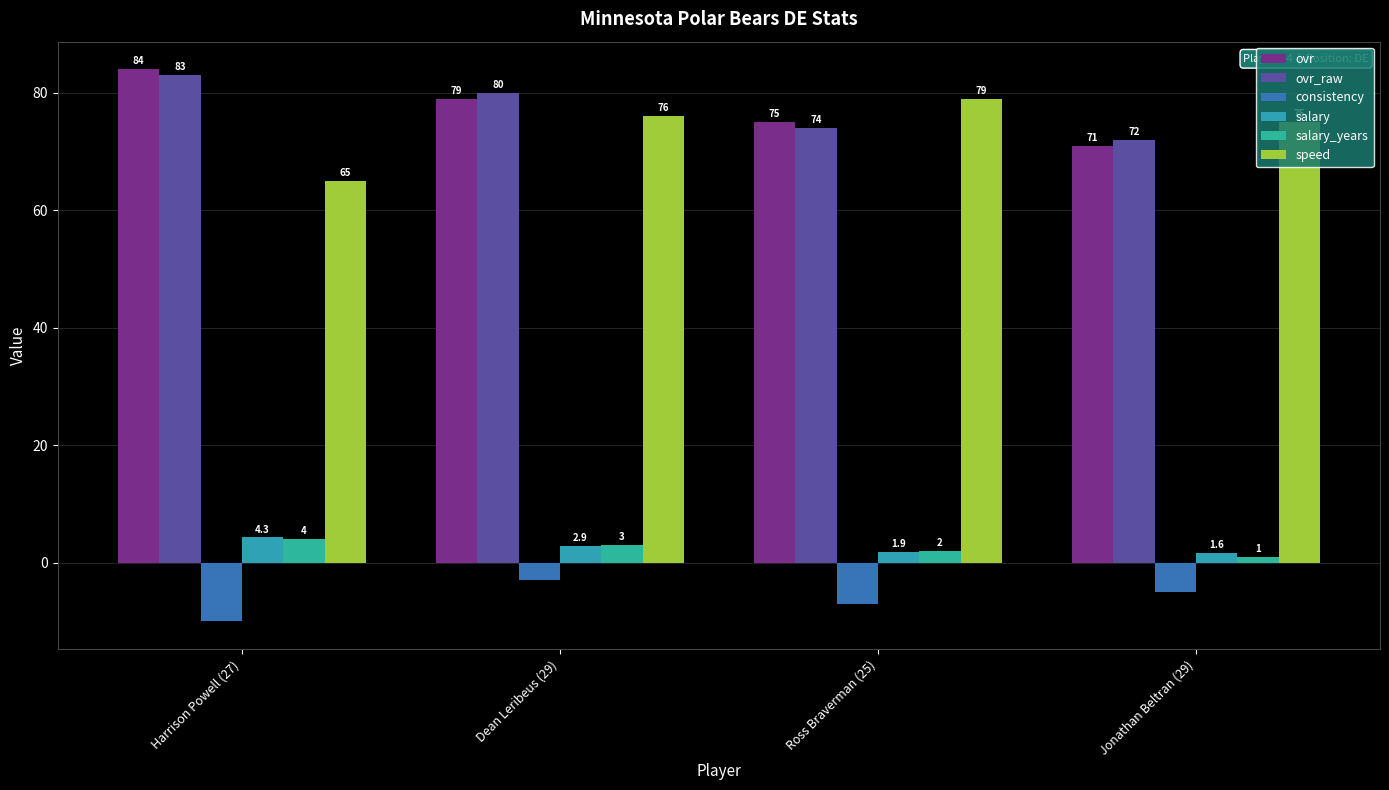

How many data points does each series have?

4